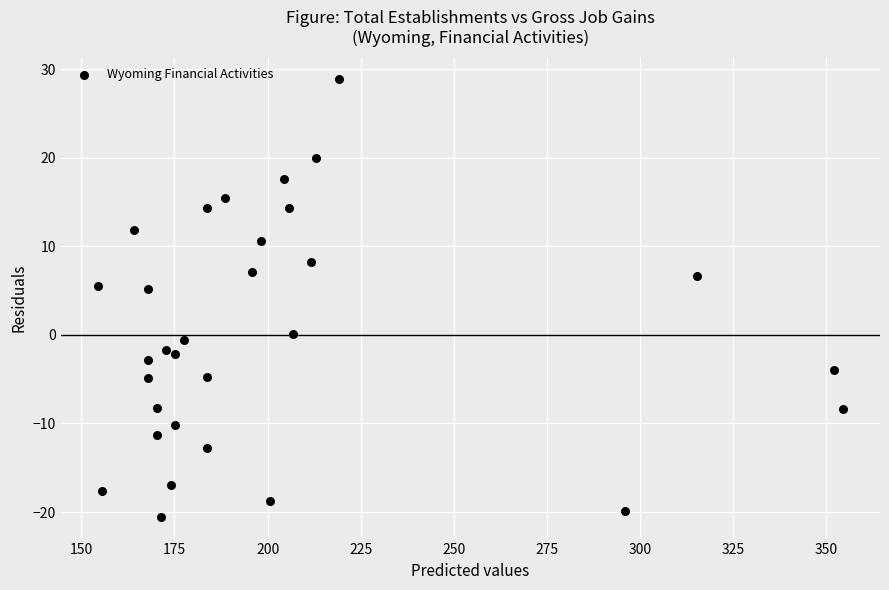

What is the range of Y values (max minus min)?

49.4